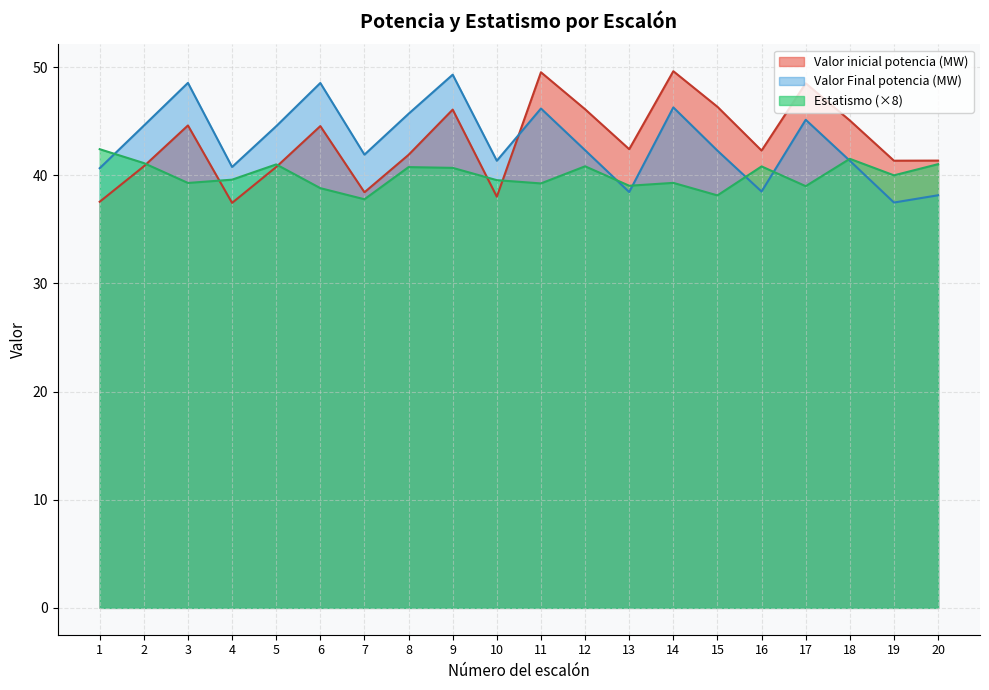

Which category has the highest value in the Valor Final potencia (MW) series?

9